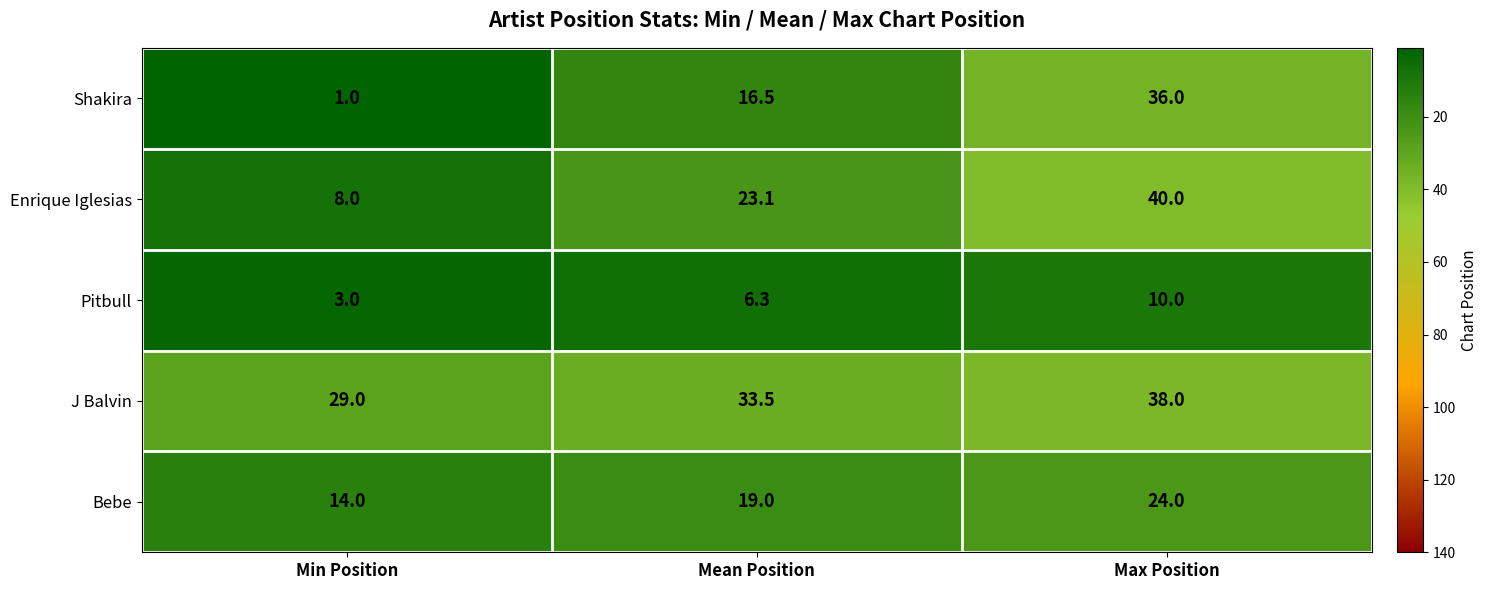

Which category has the lowest value across all series?

Min Position